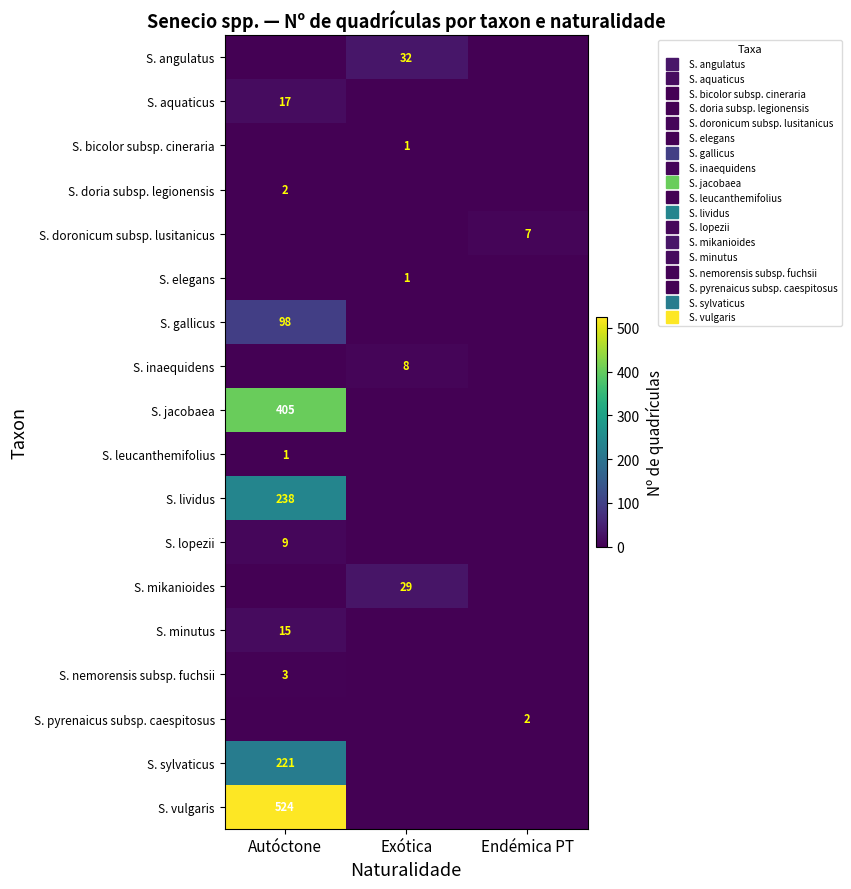

How many data points in S. lividus are above 0?

1